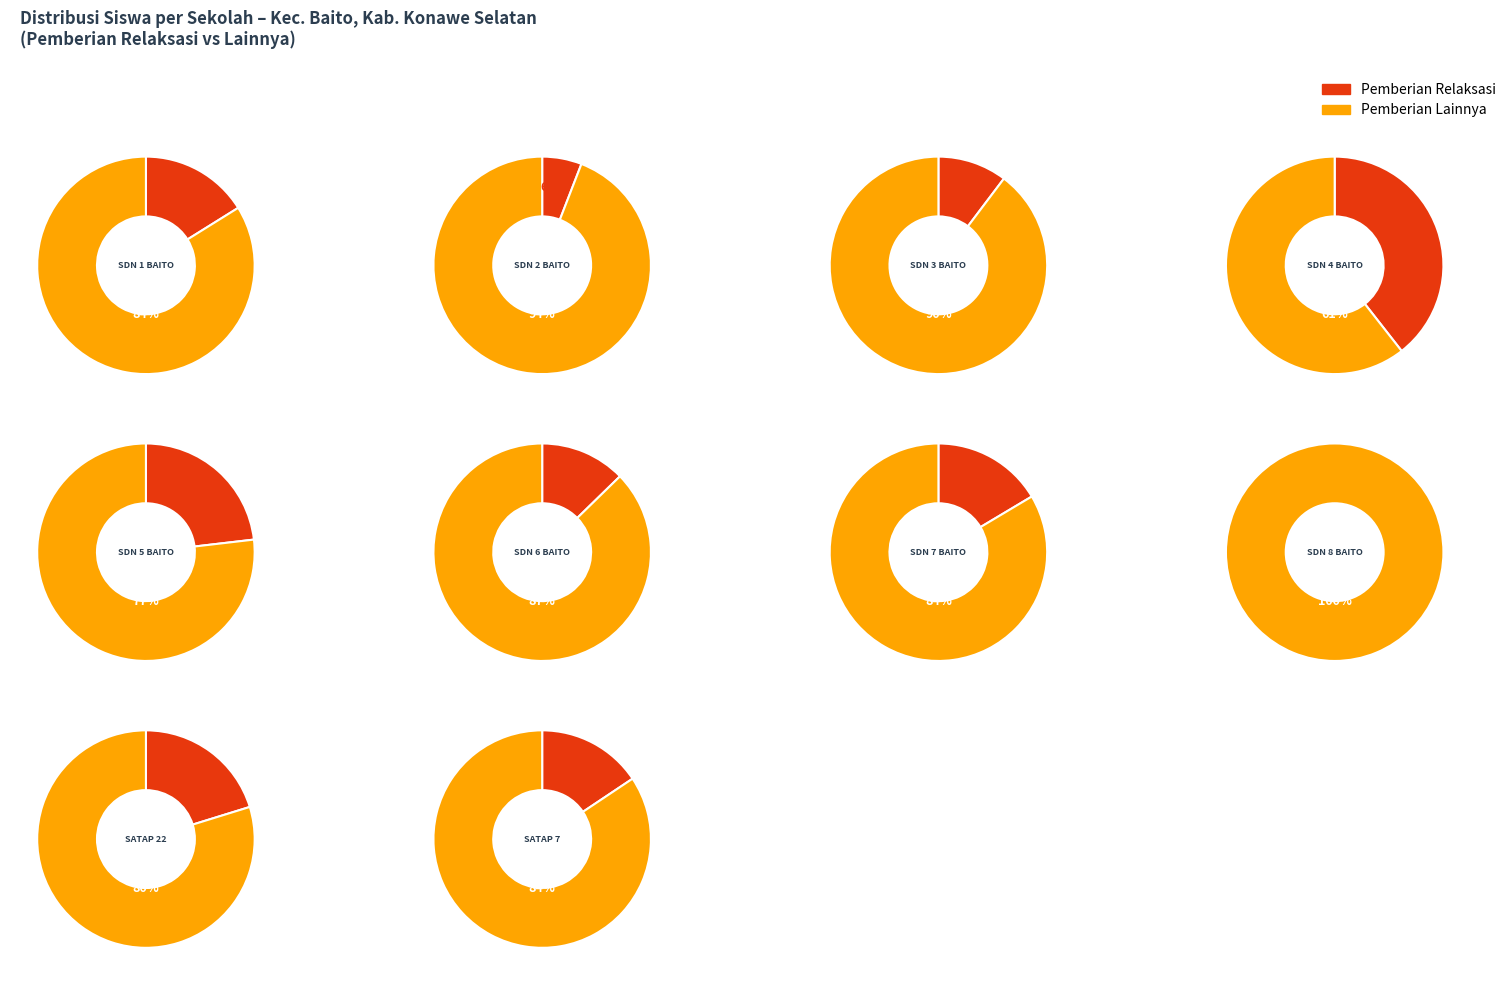

How much of the chart is everything except 3?

82.6%